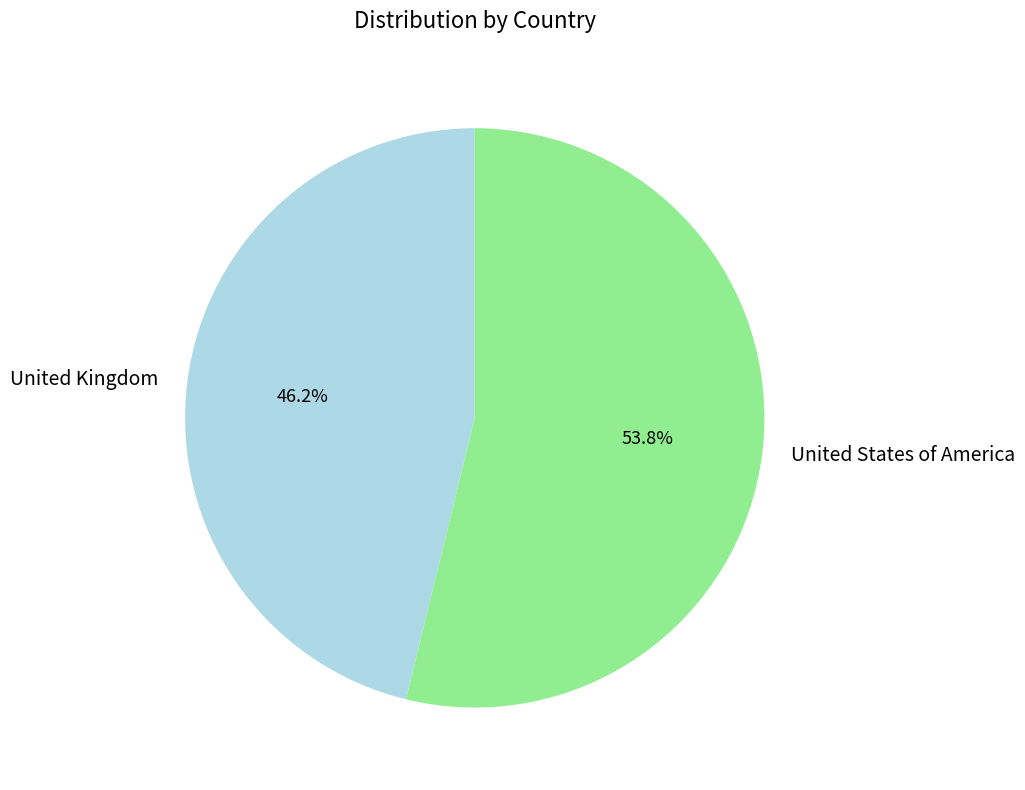

How many segments does this pie chart have?

2